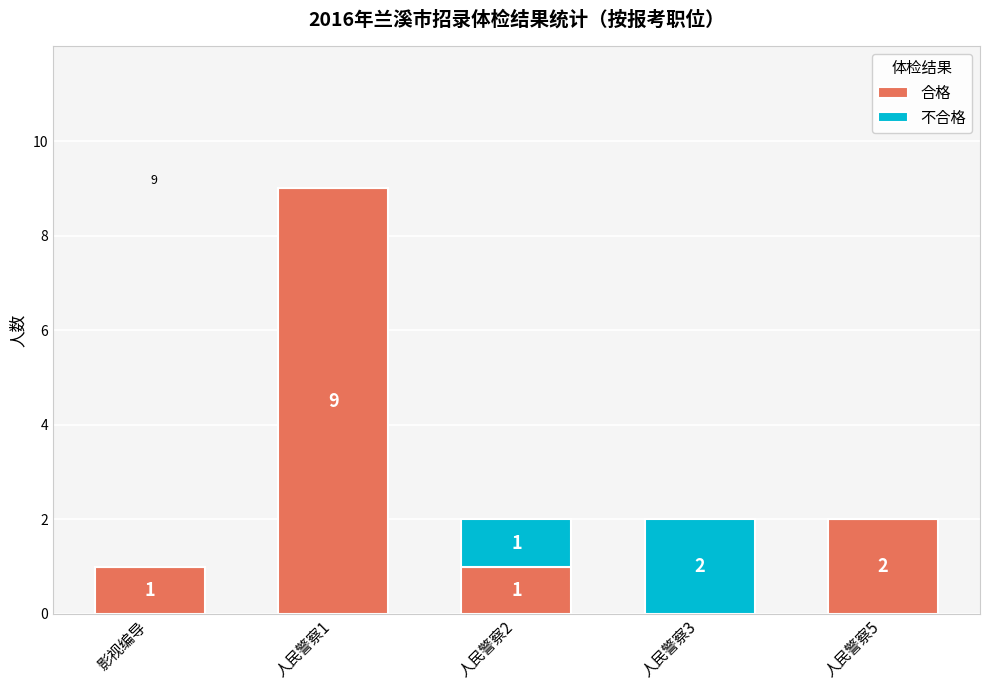

Which category has the highest value in the 合格 series?

人民警察1